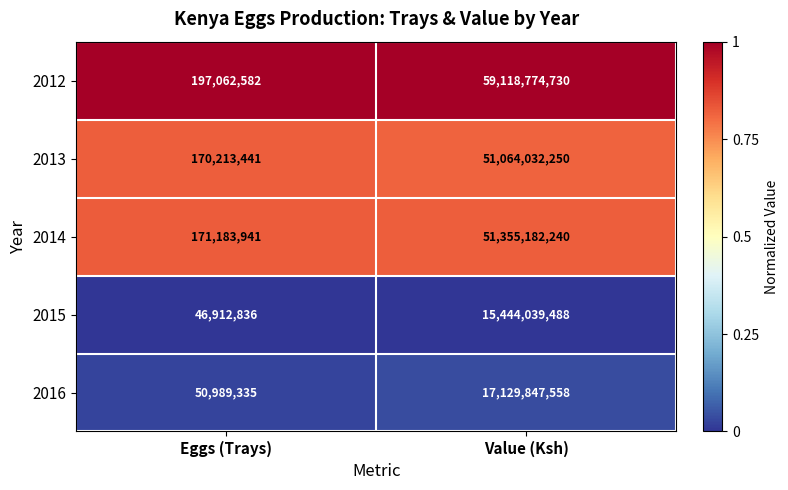

Reading left to right, list all the values displayed in this chart.

2012: 197062582	59118774730
2013: 170213441	51064032250
2014: 171183941	51355182240
2015: 46912836	15444039488
2016: 50989335	17129847558